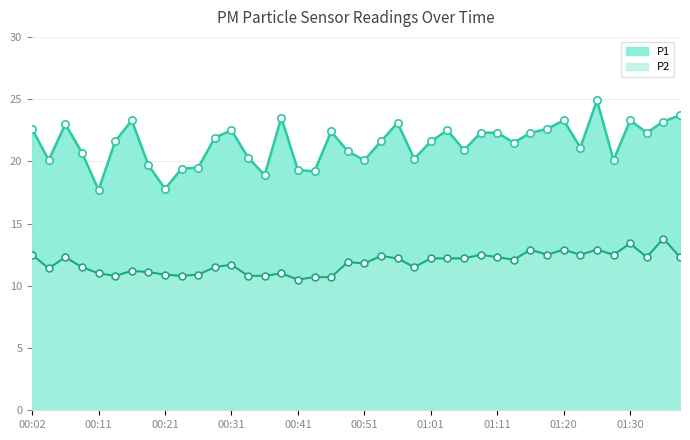

At which category is the sum across all series the highest?

01:25